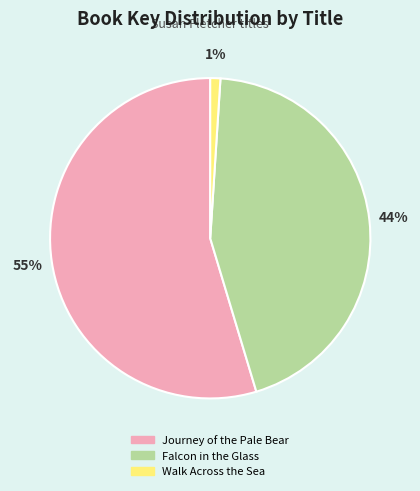

To the nearest percent, what is the combined percentage of Journey of the Pale Bear and Falcon in the Glass?

99%